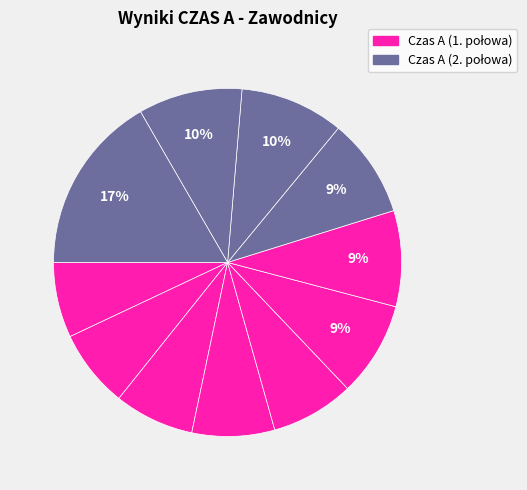

Does any single category account for the majority?

No